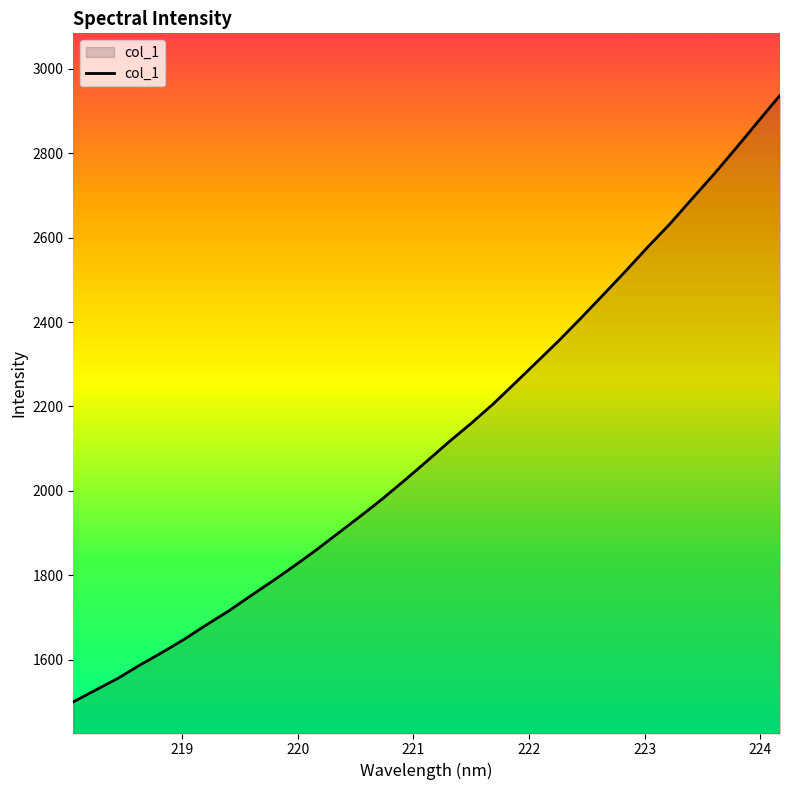

What is the maximum value shown in the chart?

2937.4